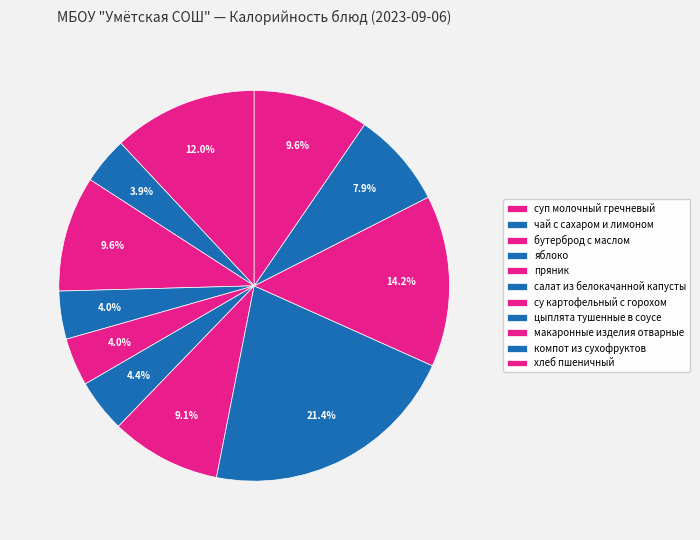

Is there a majority slice in this chart?

No